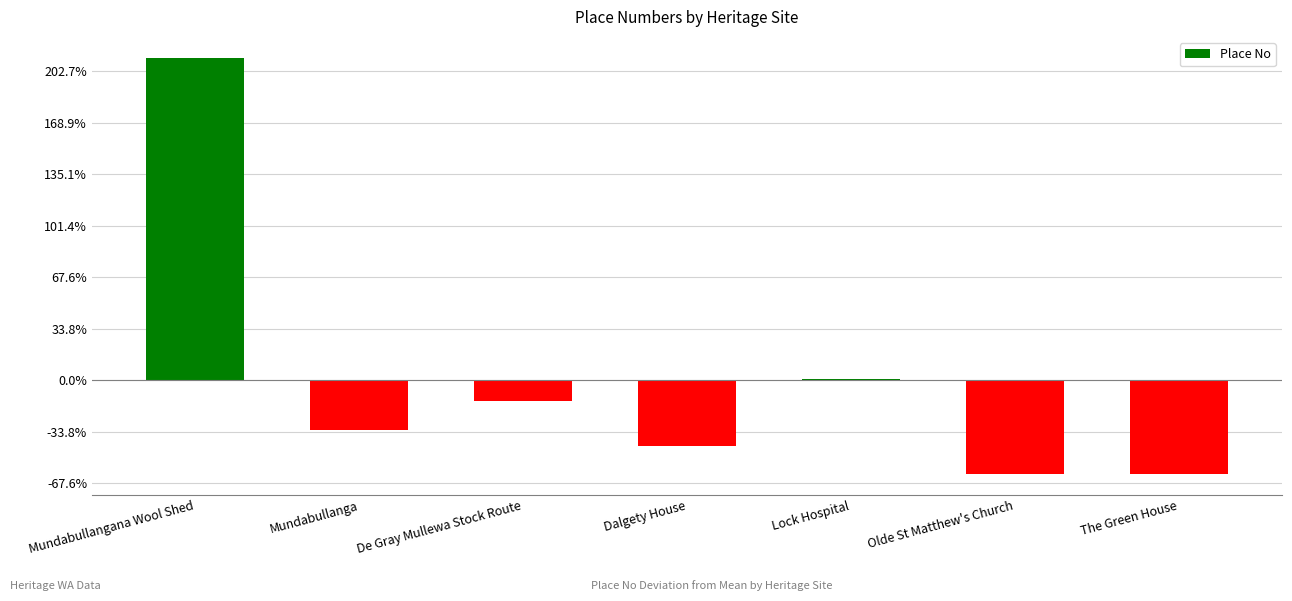

Which category has the highest value across all series?

Mundabullangana Wool Shed